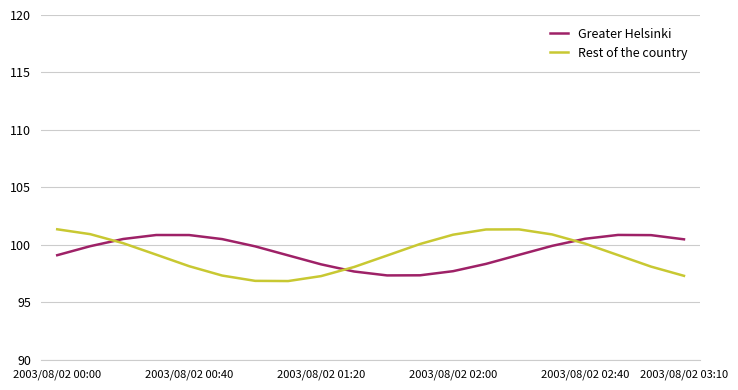

How many times do Greater Helsinki and Rest of the country cross each other?

3